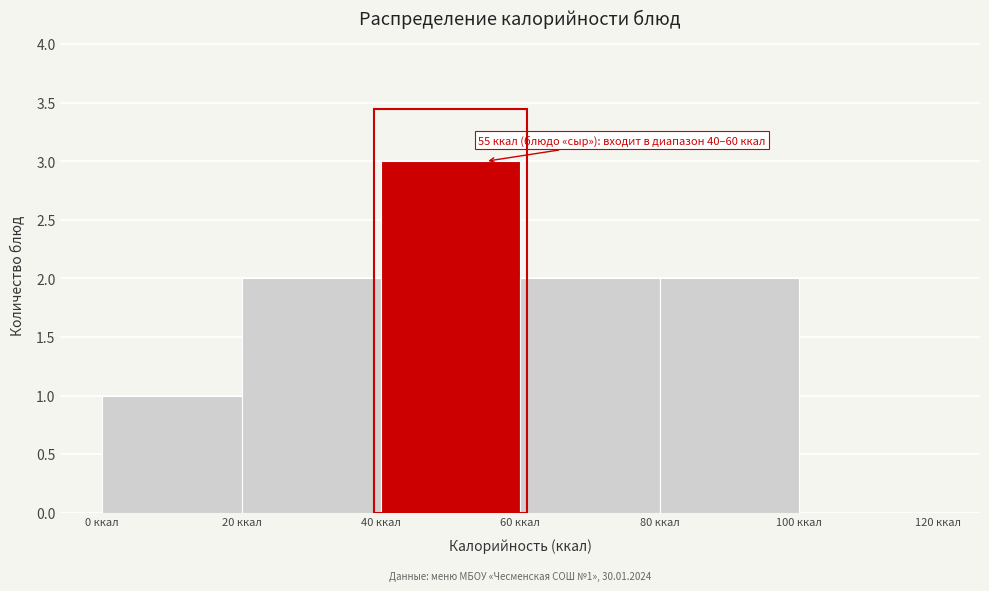

Which range on the x-axis has the tallest bar?

40 to 60